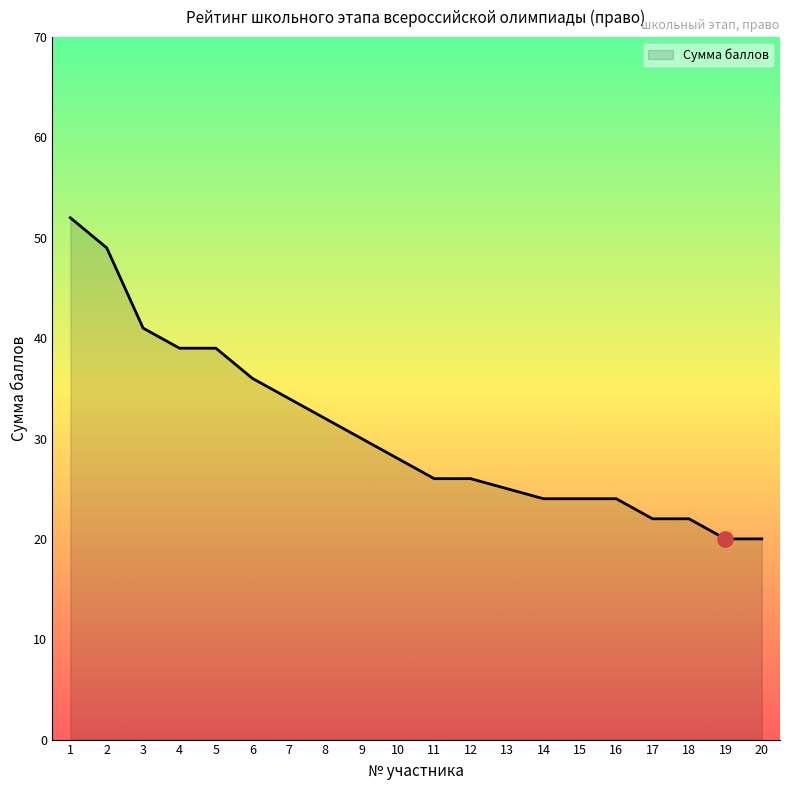

Between 13 and 8, which is larger?

8